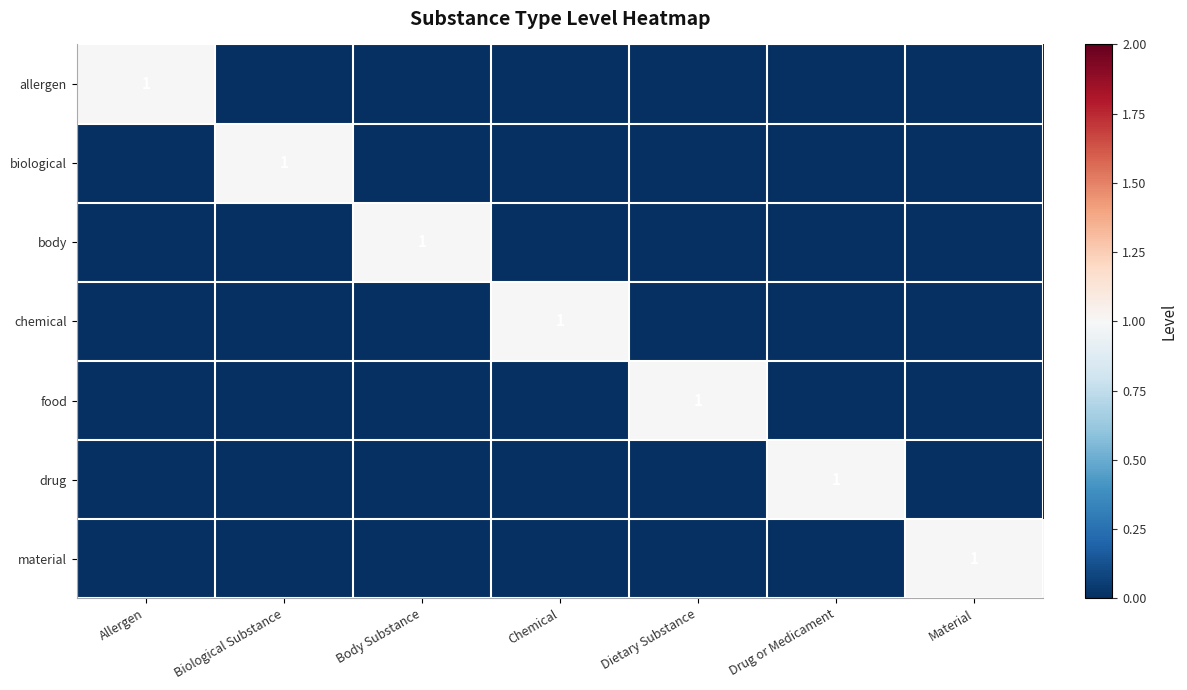

How many values in allergen are above zero?

1